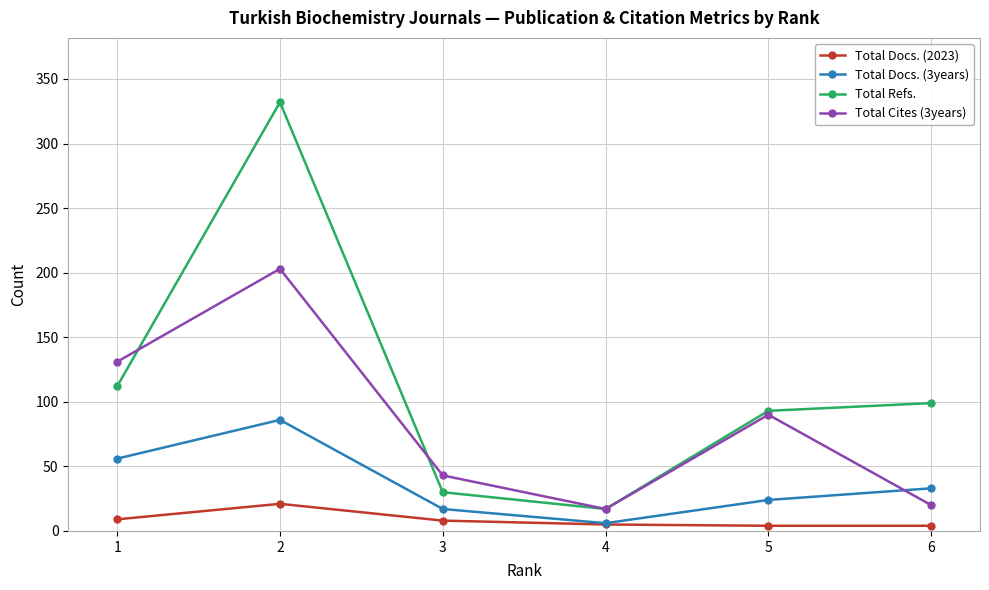

How many values in the Total Refs. series are below 99?

3